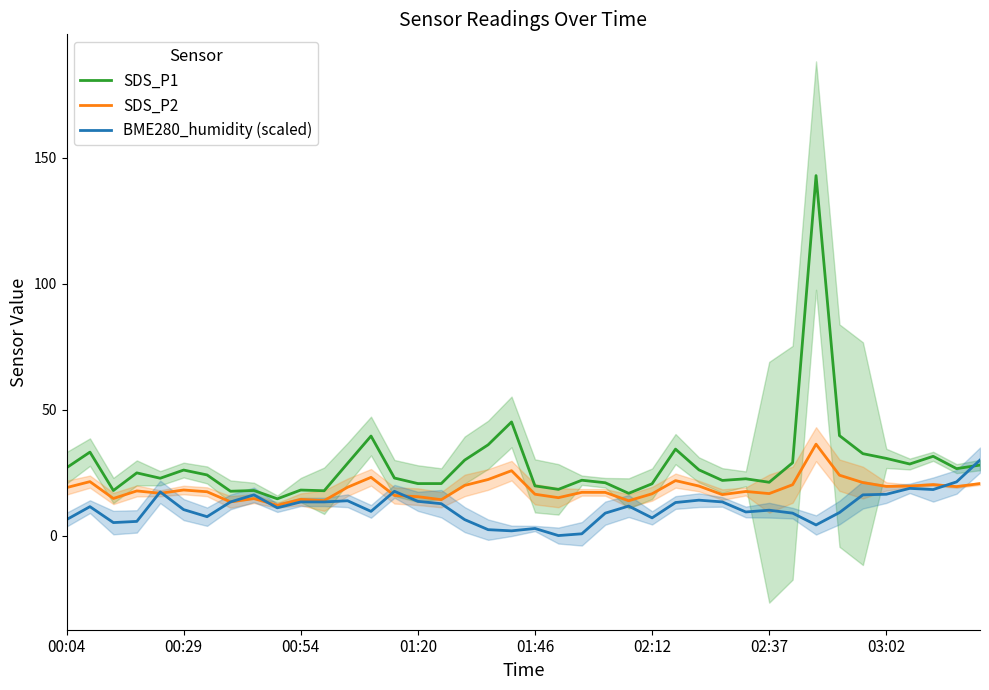

Is the value of BME280_humidity (scaled) at 02:37 greater than the value of SDS_P1 at 00:04?

No